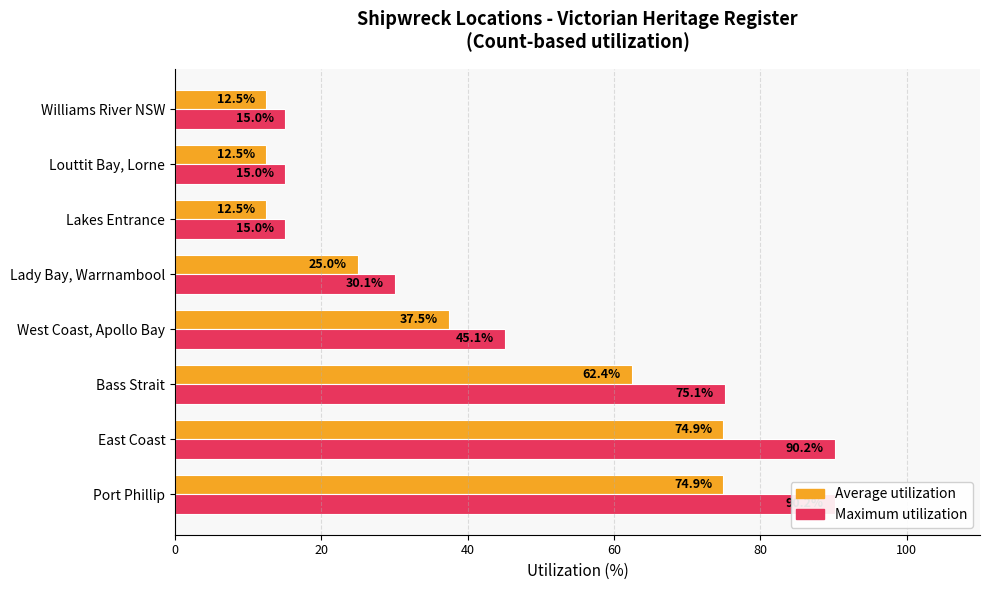

Rank the series at 40 from highest to lowest value.

Maximum utilization, Average utilization